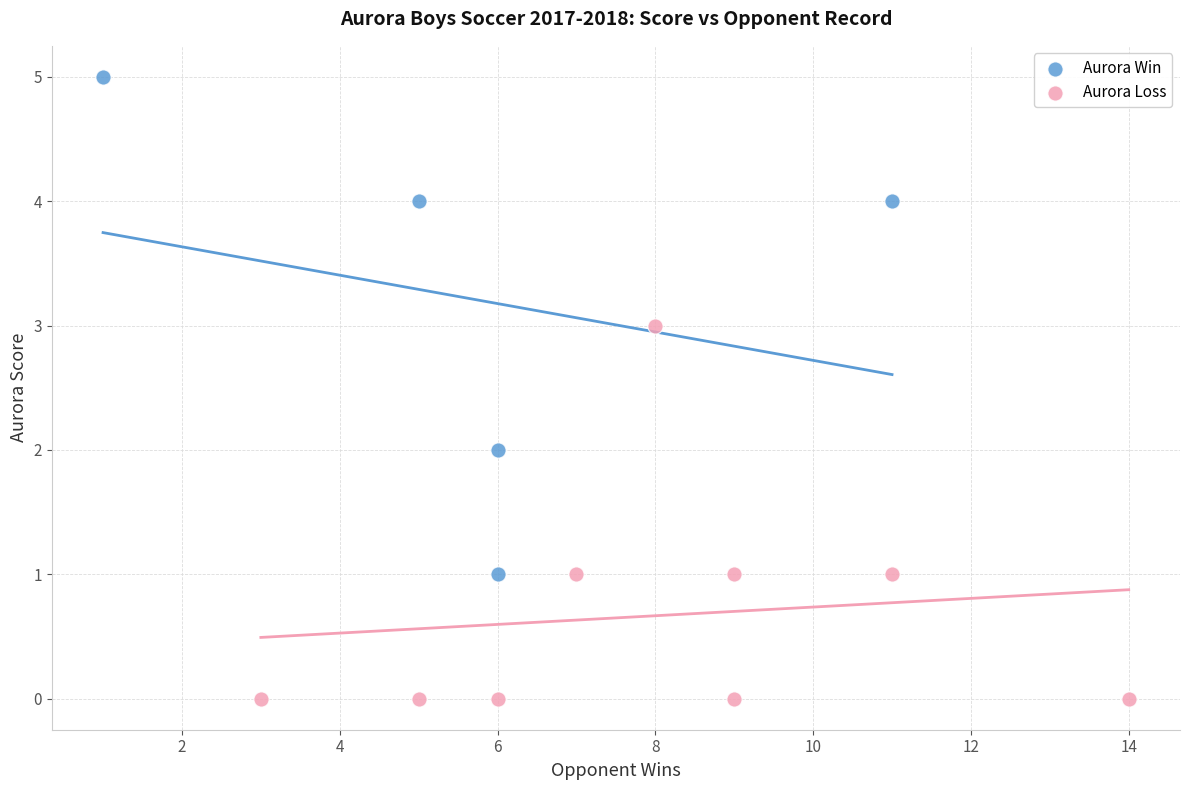

Which series has the widest spread of Y values?

Aurora Win